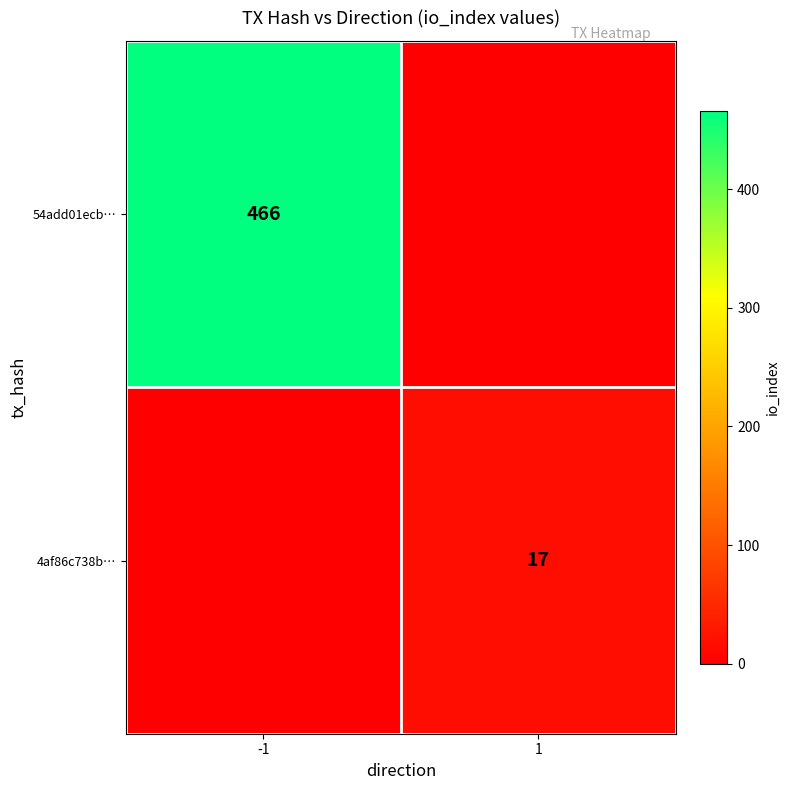

Is it true that 54add01ecb… equals 798 at -1?

False